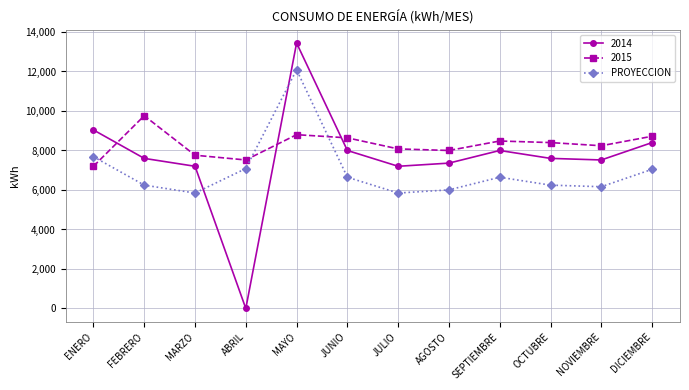

Is this an area chart (filled region under the line)?

No